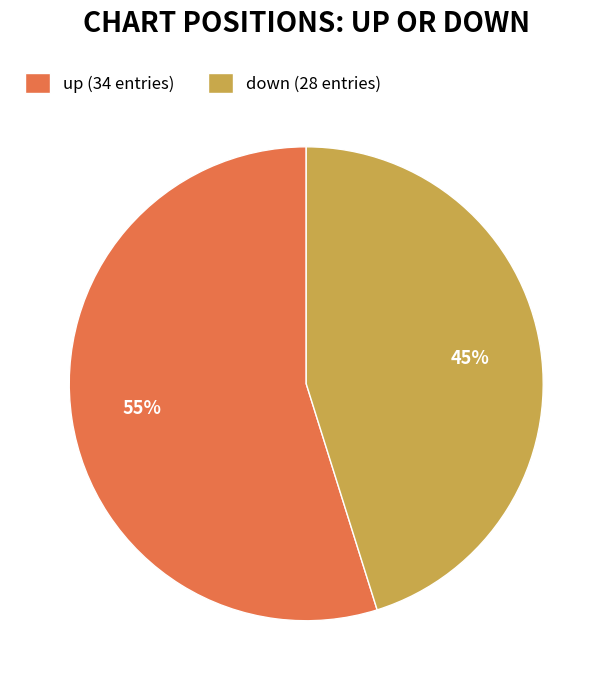

Do up (34 entries) and down (28 entries) together represent more than half of the pie?

Yes